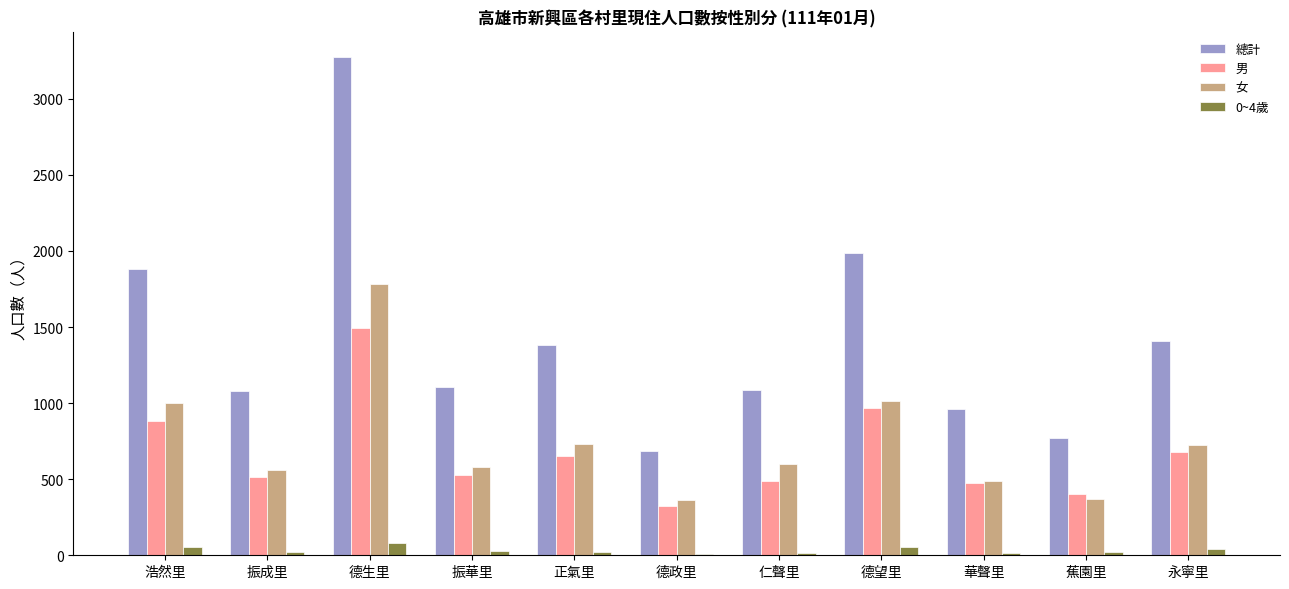

At which category is the sum across all series the highest?

德生里